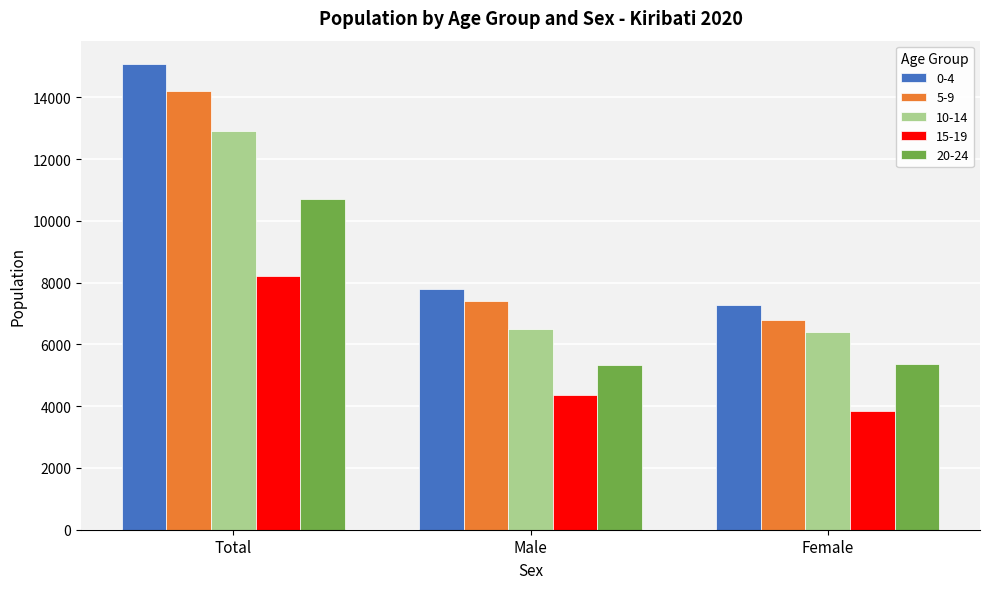

At how many categories does at least one series exceed 10878?

1